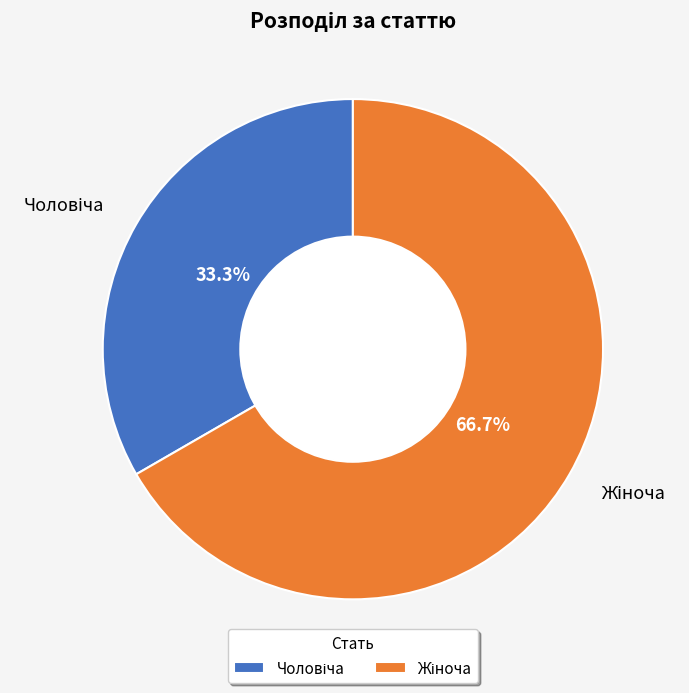

Is there a majority slice in this chart?

Yes